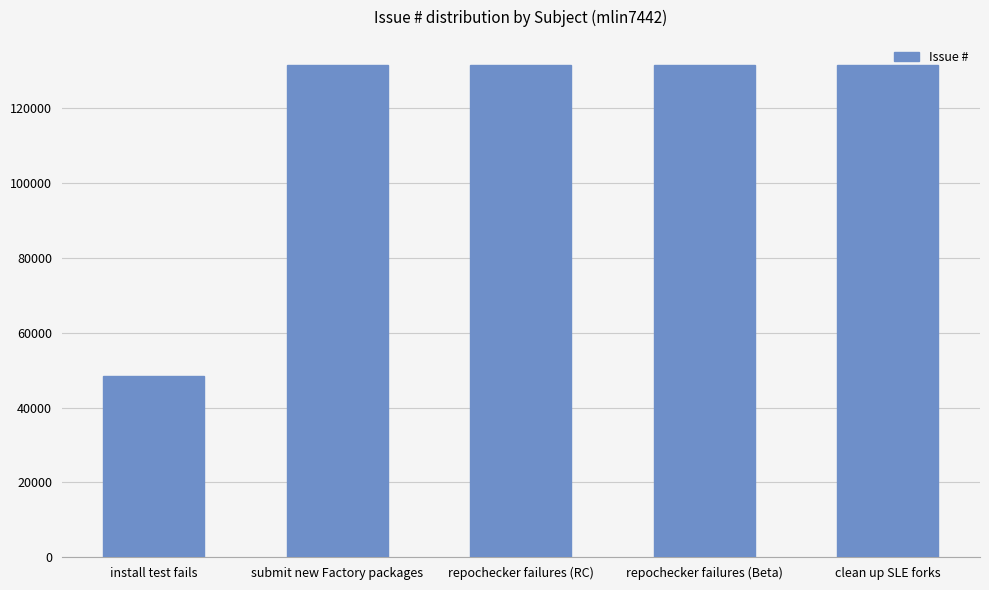

What is the difference between the values at install test fails and clean up SLE forks?

83277